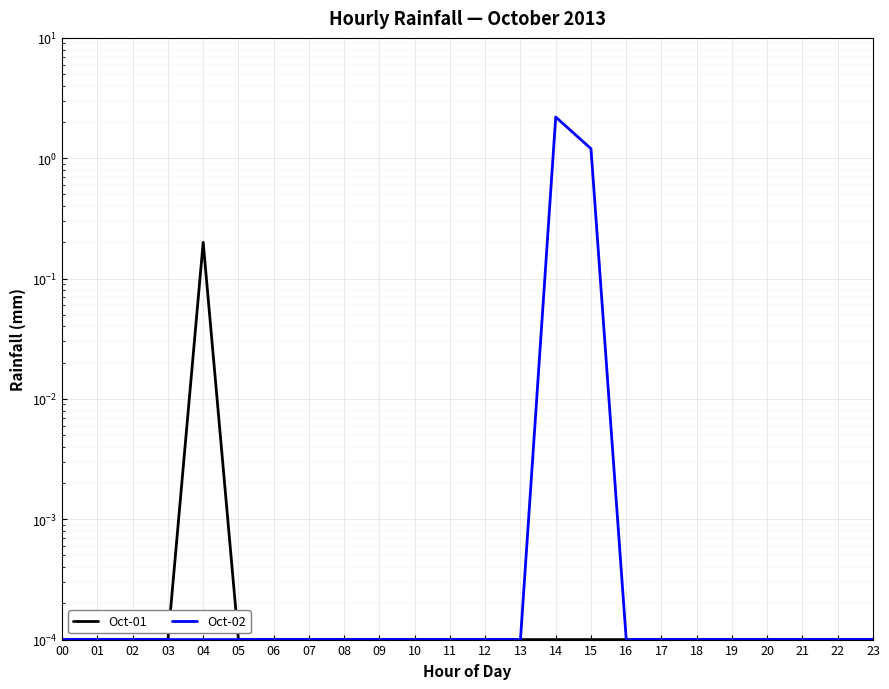

The value of Oct-02 at 11 is 0.0. True or false?

True